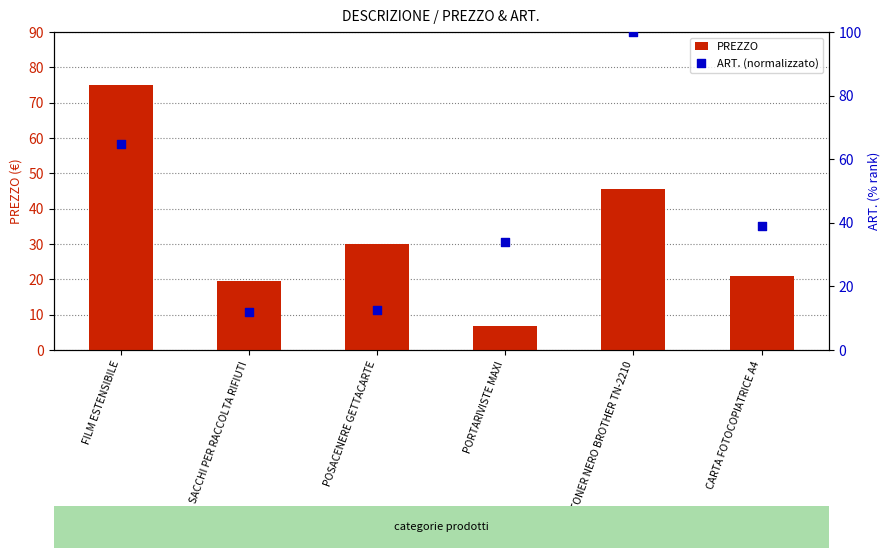

Is the value of PREZZO at SACCHI PER RACCOLTA RIFIUTI greater than the value of ART. (normalizzato) at POSACENERE GETTACARTE?

Yes